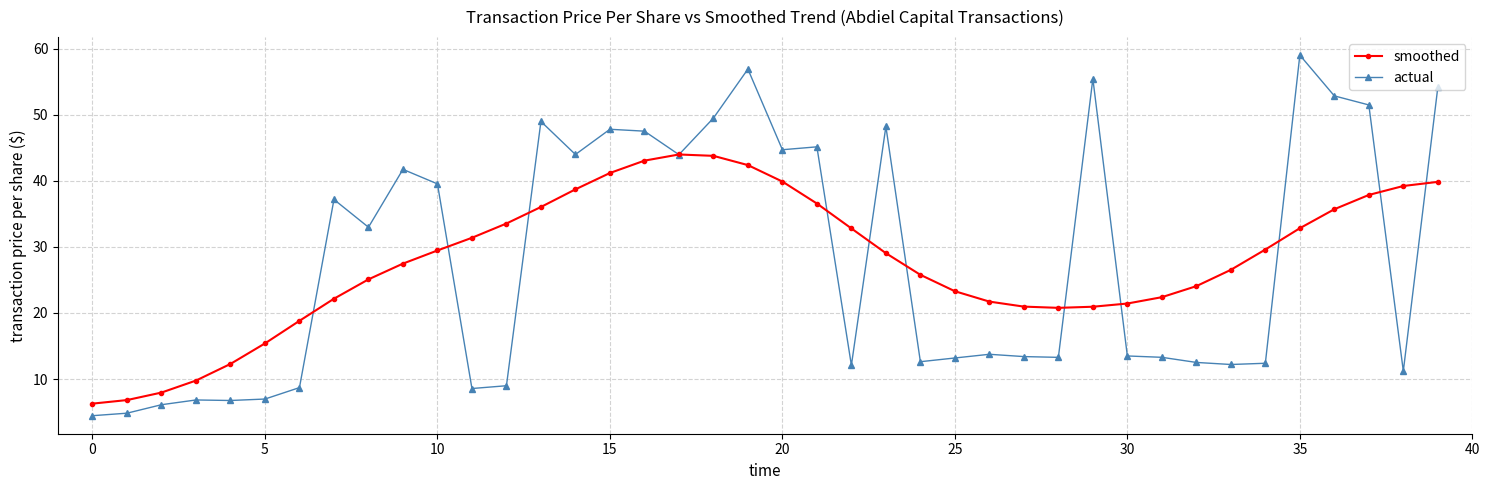

What is the value of the smoothed point at the 9th from the left?

25.1